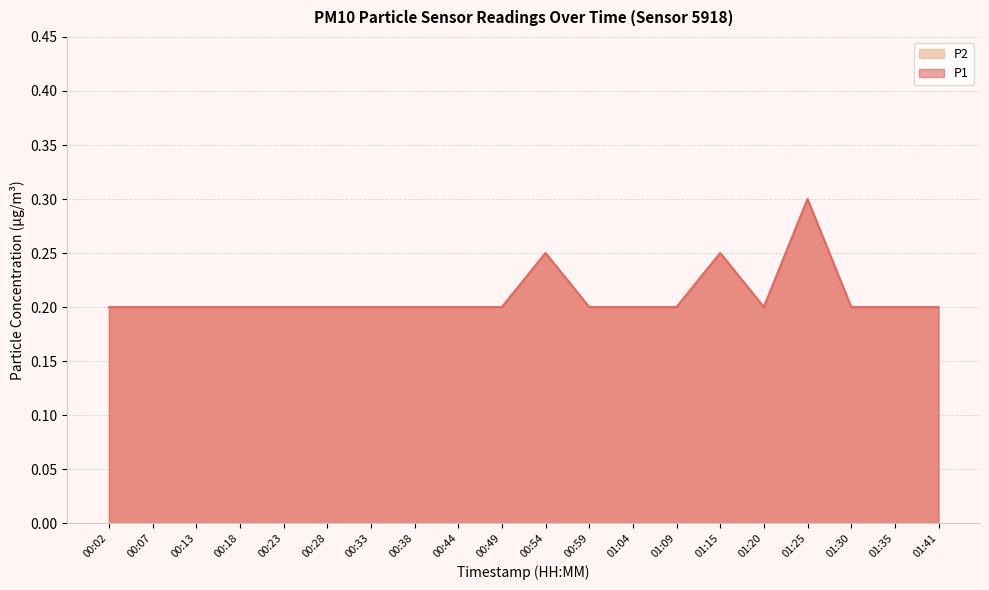

Where is the first local maximum for P2?

00:54